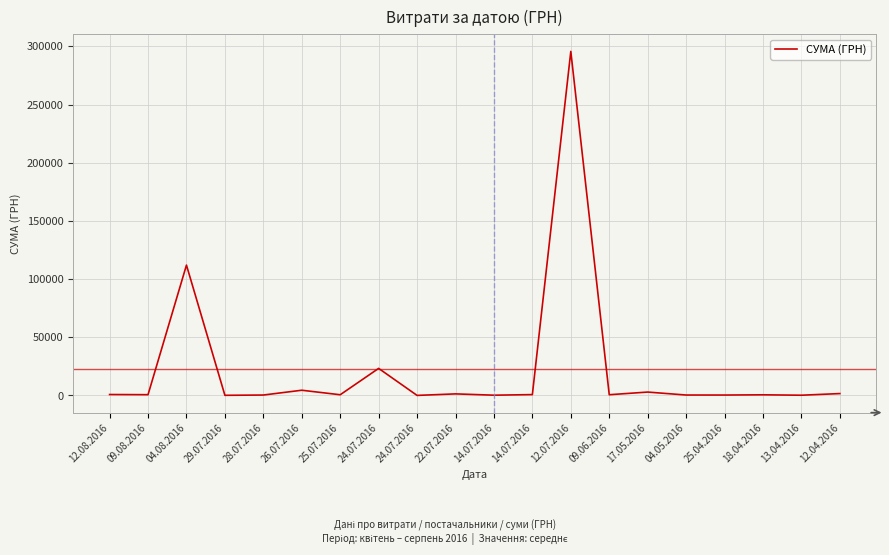

Is this an area chart (filled region under the line)?

No